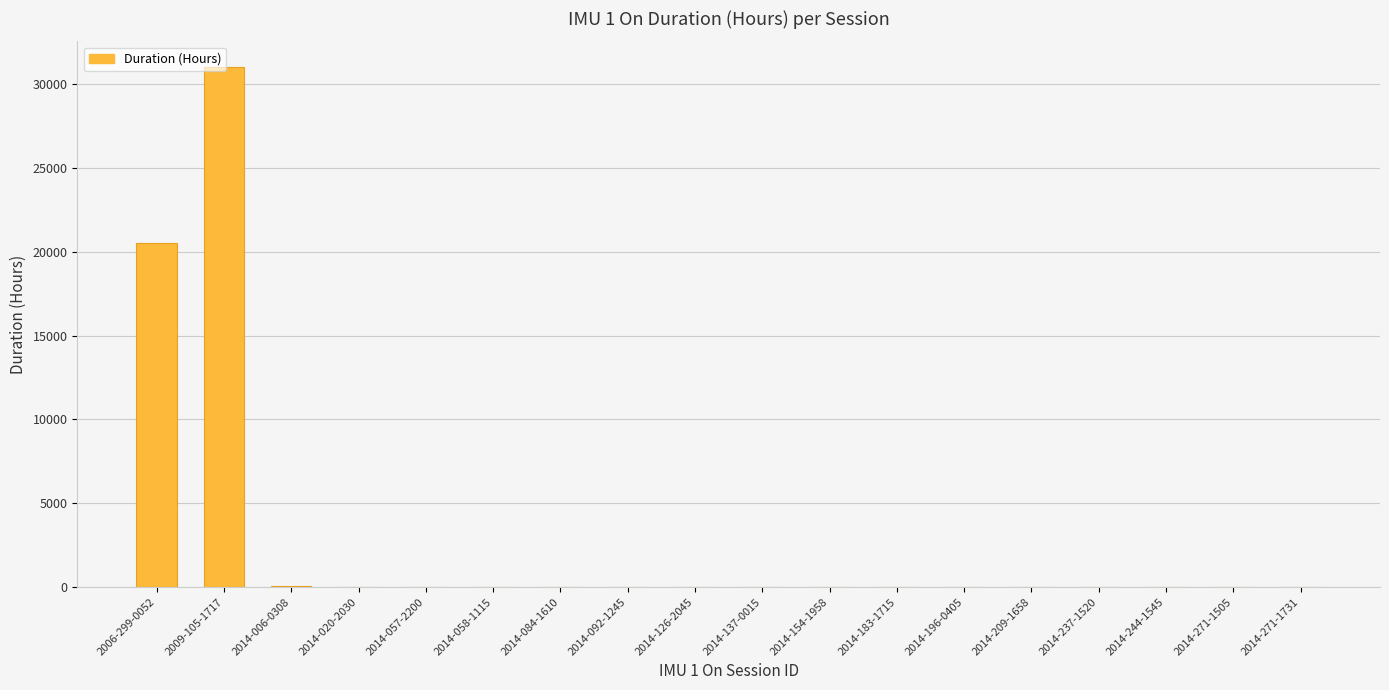

What is the maximum value shown in the chart?

31004.1